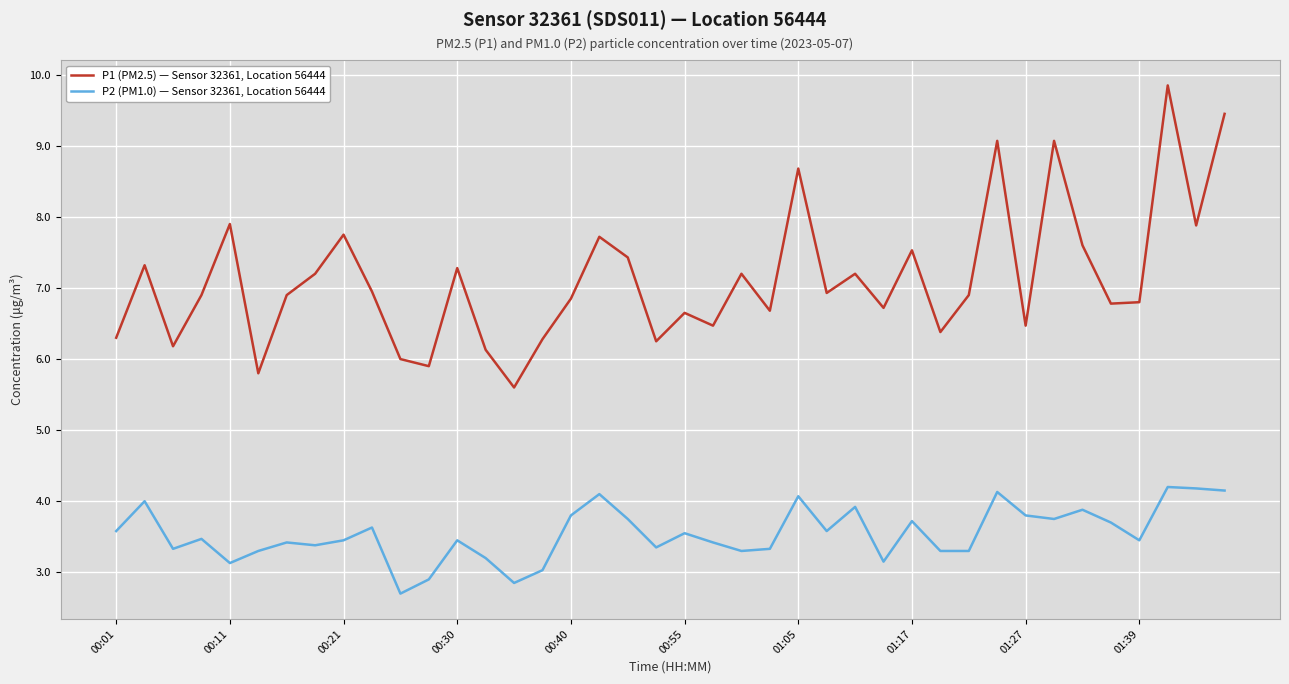

What are all the series names shown in the legend?

P1 (PM2.5) — Sensor 32361, Location 56444, P2 (PM1.0) — Sensor 32361, Location 56444